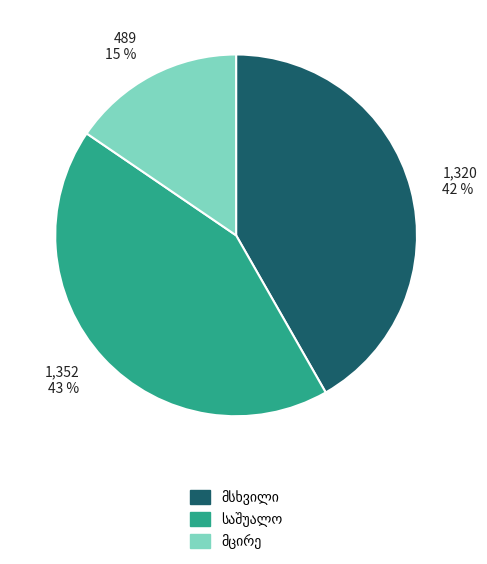

Count the number of slices in the pie.

3